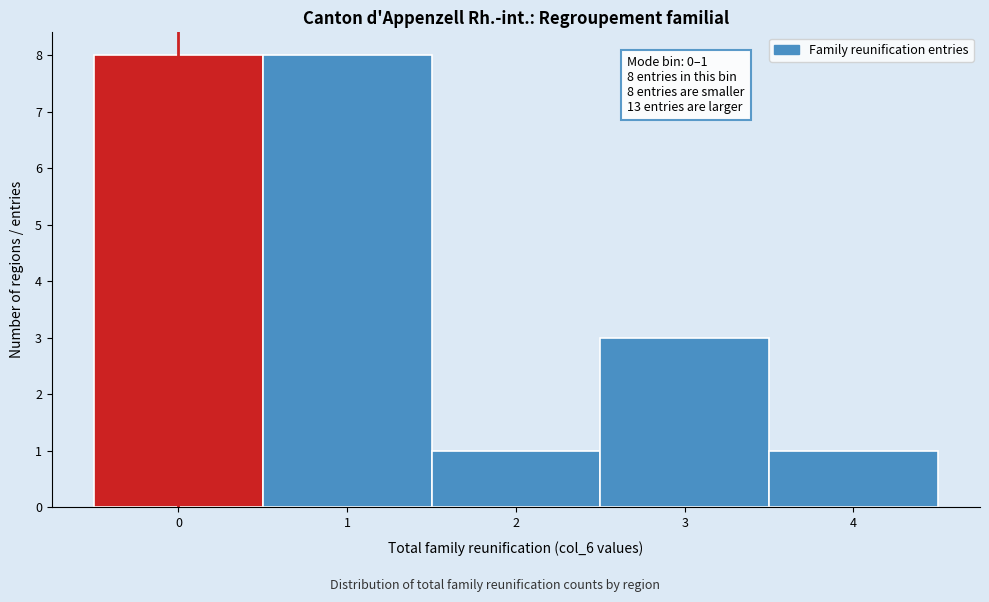

Reading left to right, what are all the values shown in this chart?

0=8	1=8	2=1	3=3	4=1